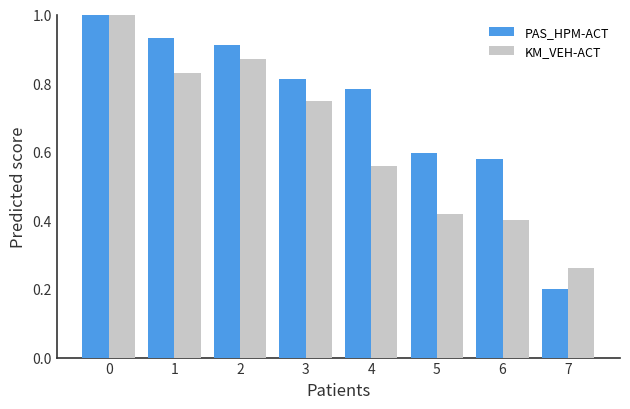

Between 3 and 7, which series saw the biggest shift?

PAS_HPM-ACT